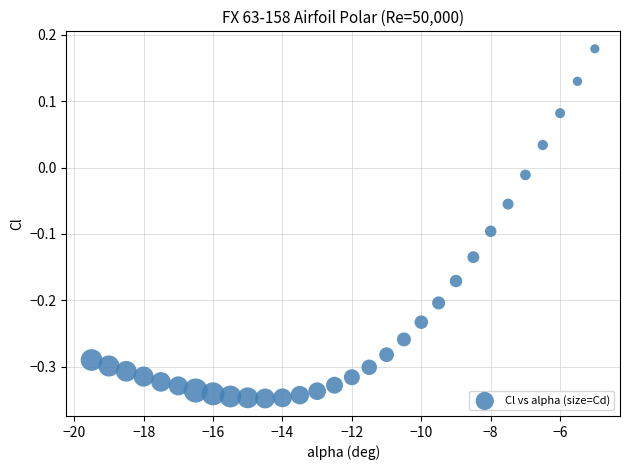

What is the range of X values (max minus min)?

14.5